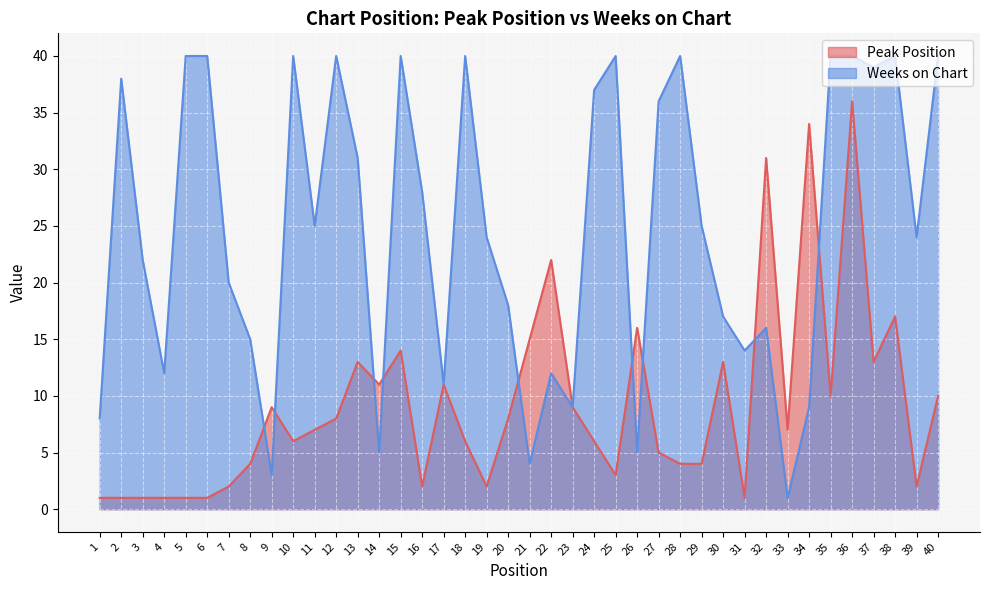

How many lines are shown in the chart?

2